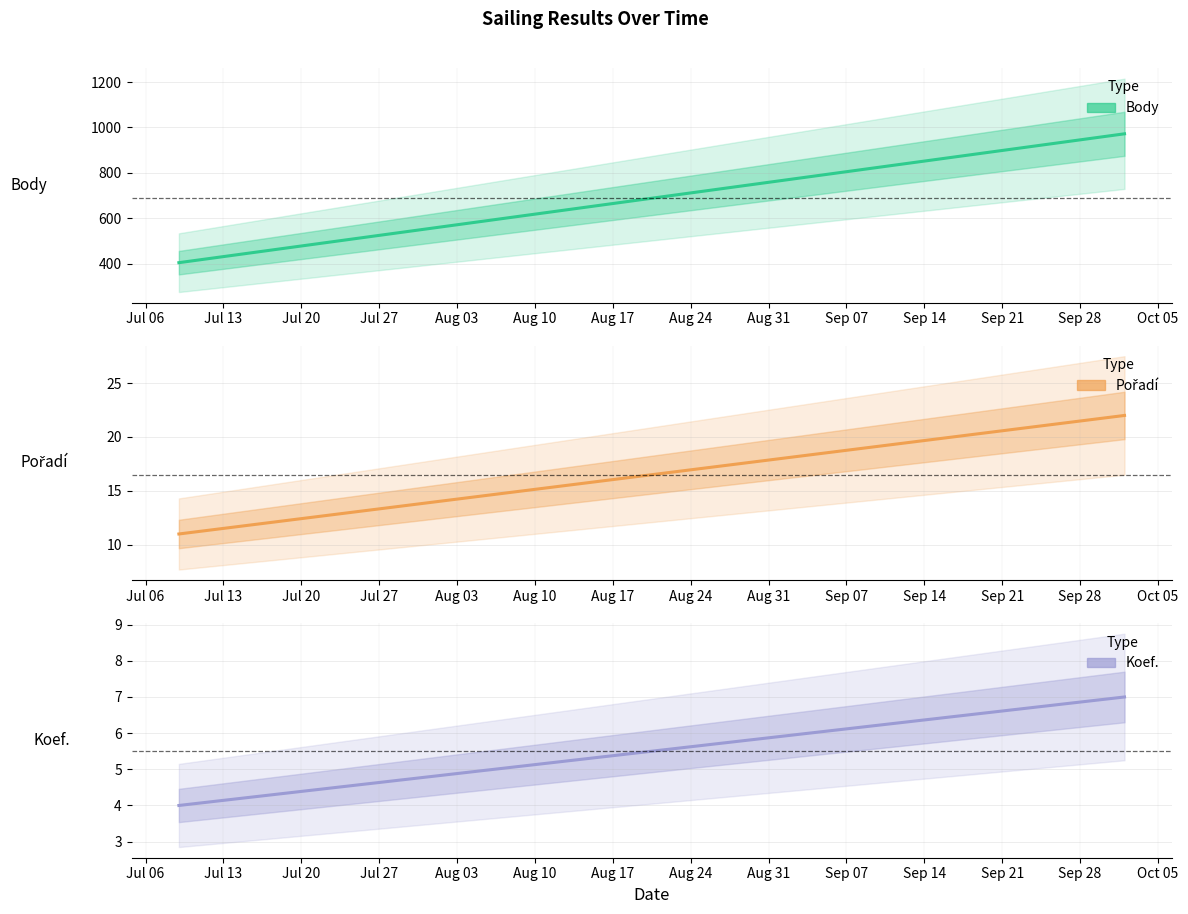

The value of Pořadí at 2021-10-02 is 37. True or false?

False